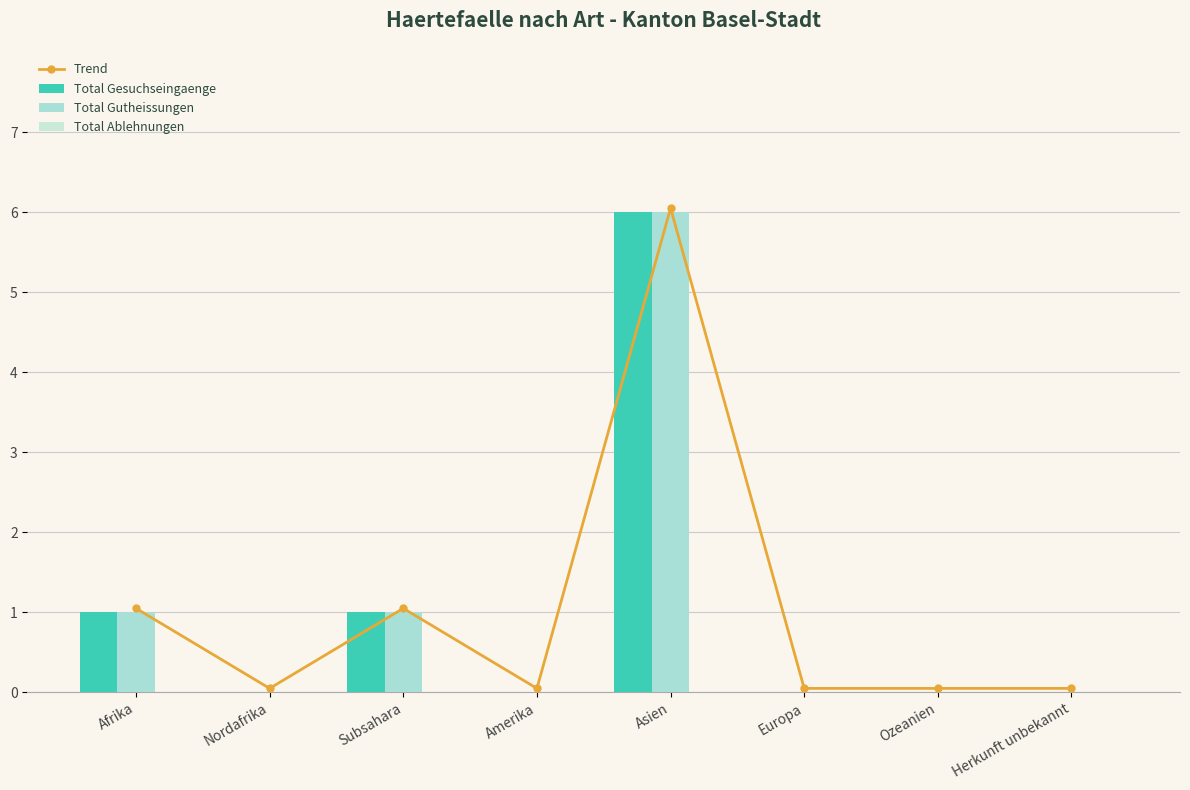

Which series has the widest spread of values?

Trend